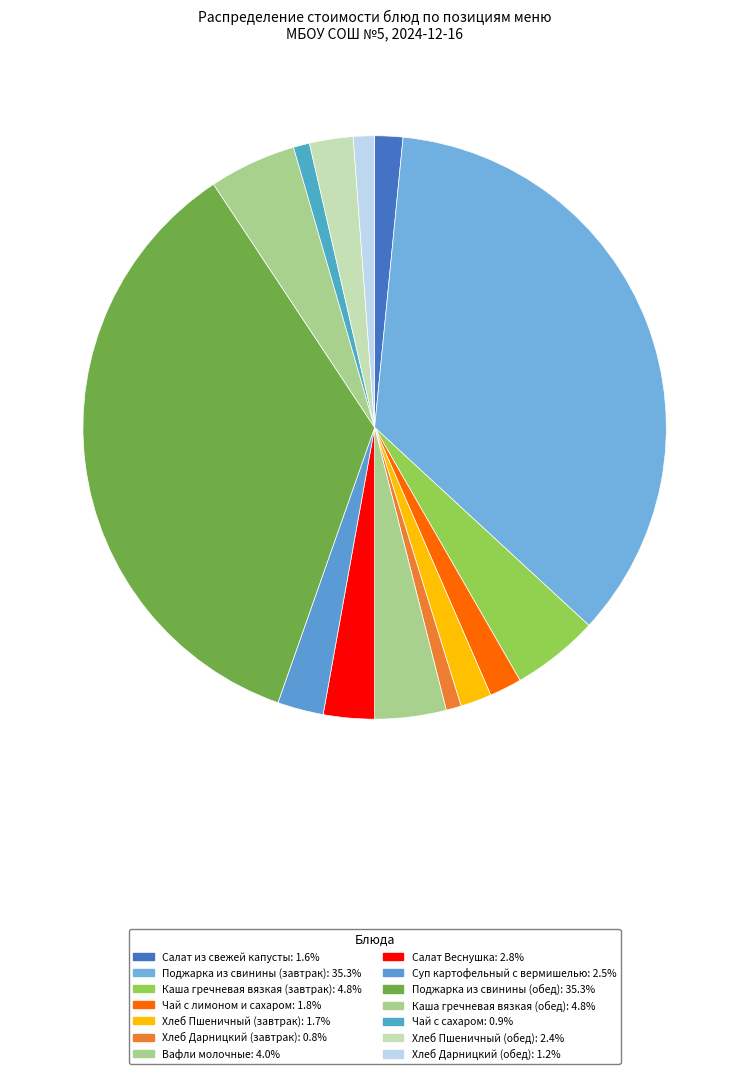

Count the number of slices in the pie.

14